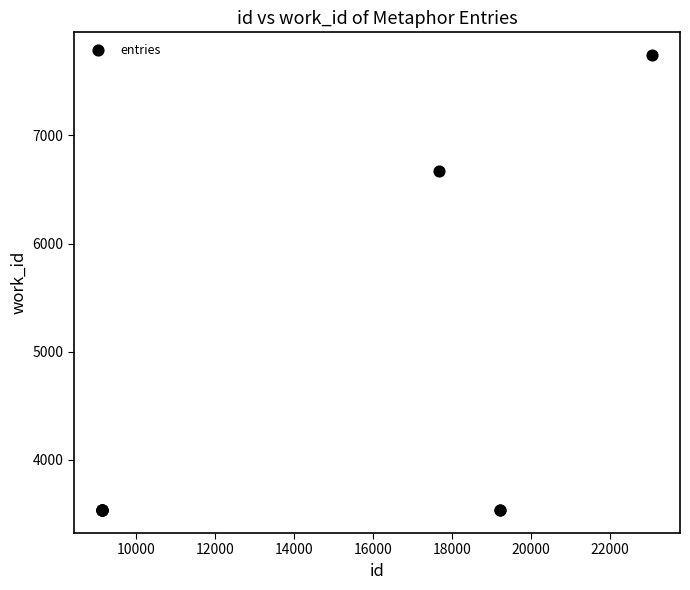

What Y value in the scatter plot is closest to 5638?

6669